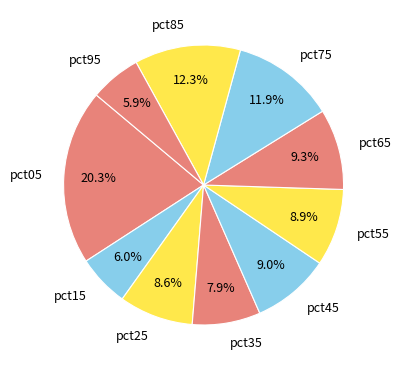

Does any single category account for the majority?

No